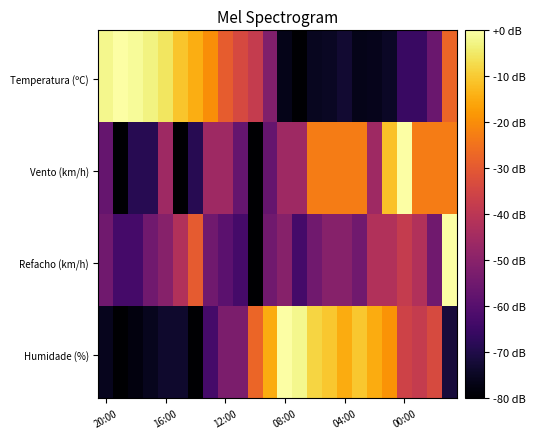

Rank the series by their maximum value, from highest to lowest.

Humidade, Refacho, Temperatura, Vento